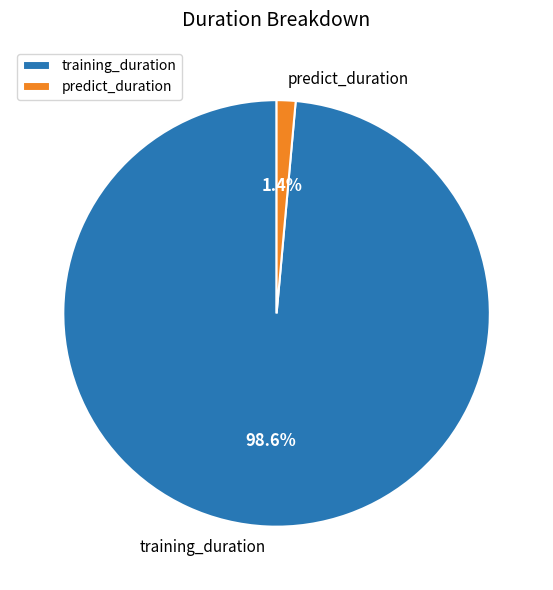

Which has a higher value, predict_duration or training_duration?

training_duration